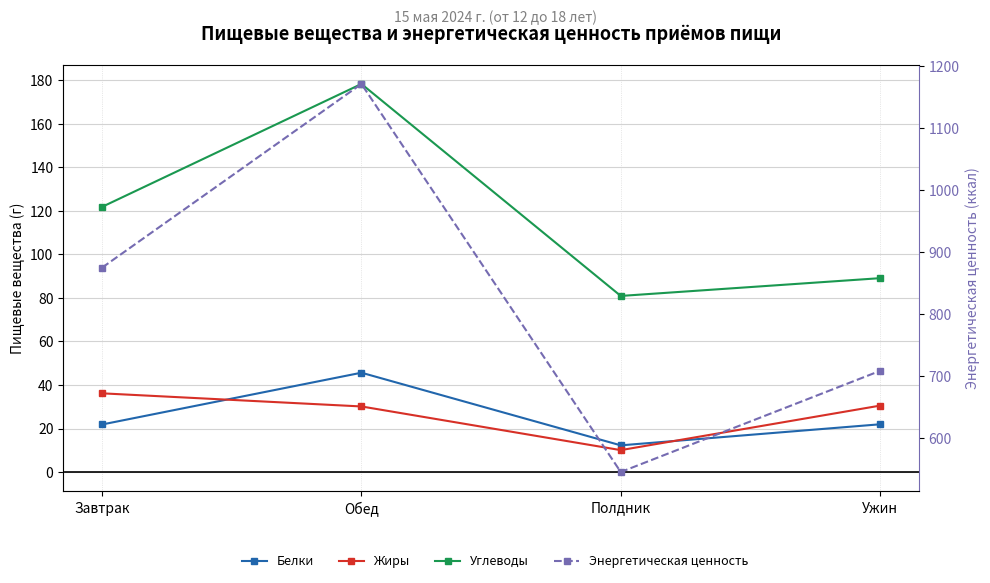

What is the lowest value of the Белки series?

12.3